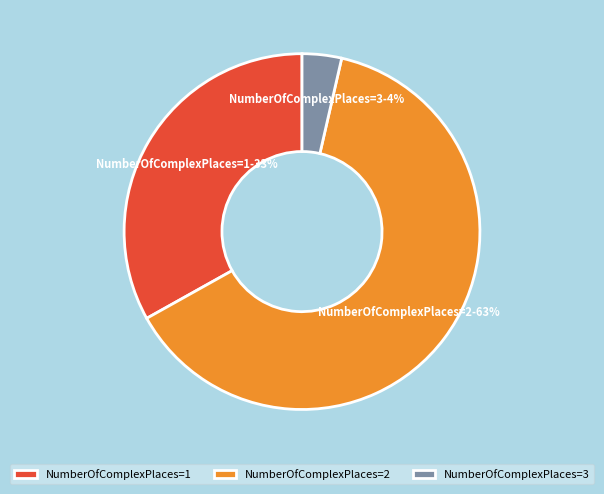

To the nearest percent, what is the average slice percentage?

33%